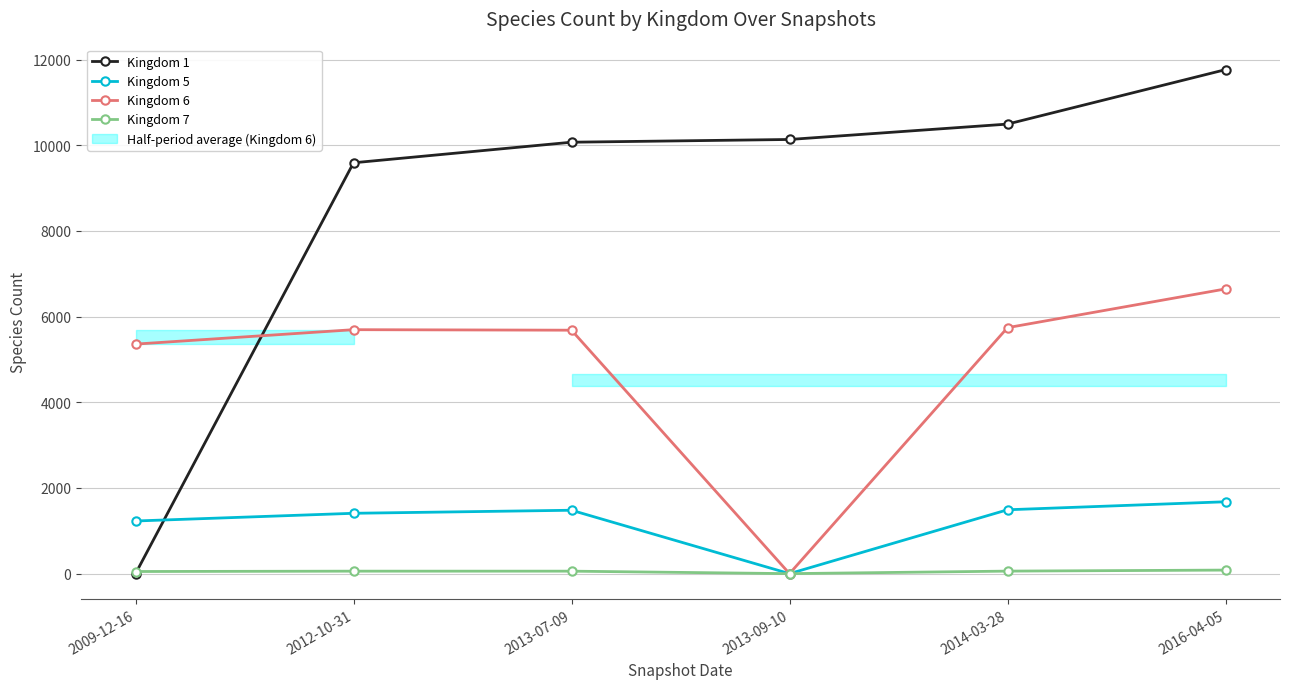

Where is the first local minimum for Kingdom 5?

2013-09-10